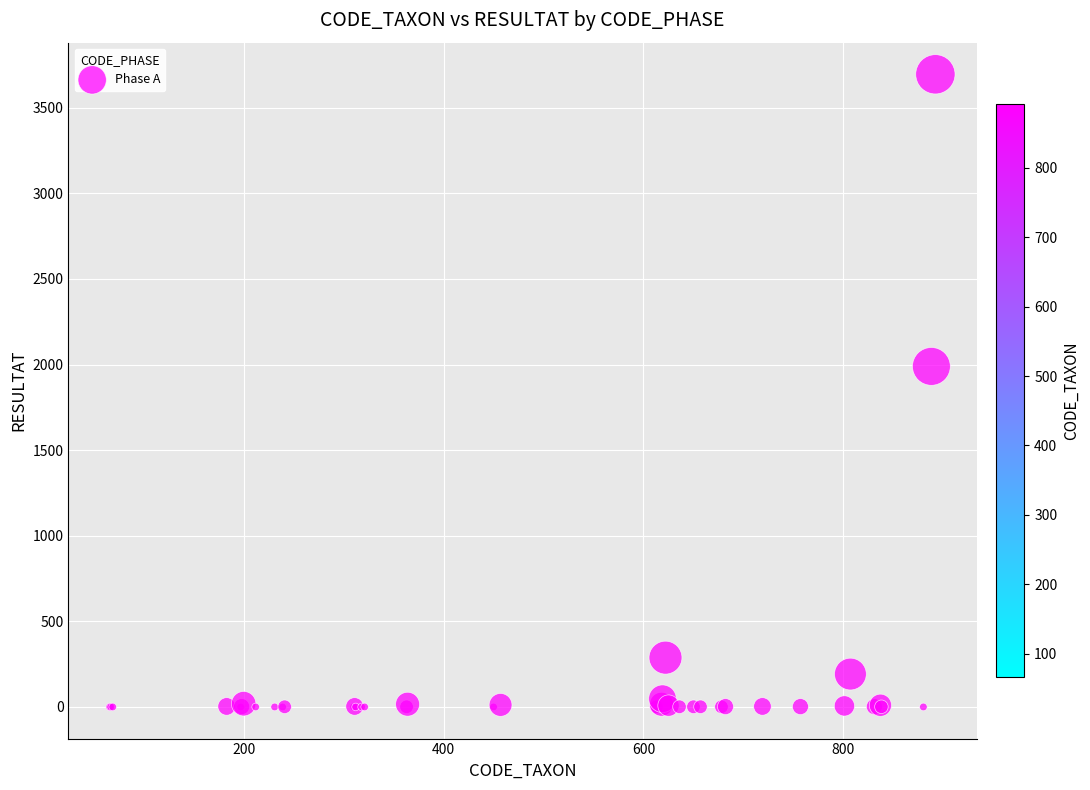

What Y value in the scatter plot is closest to 1847?

1989